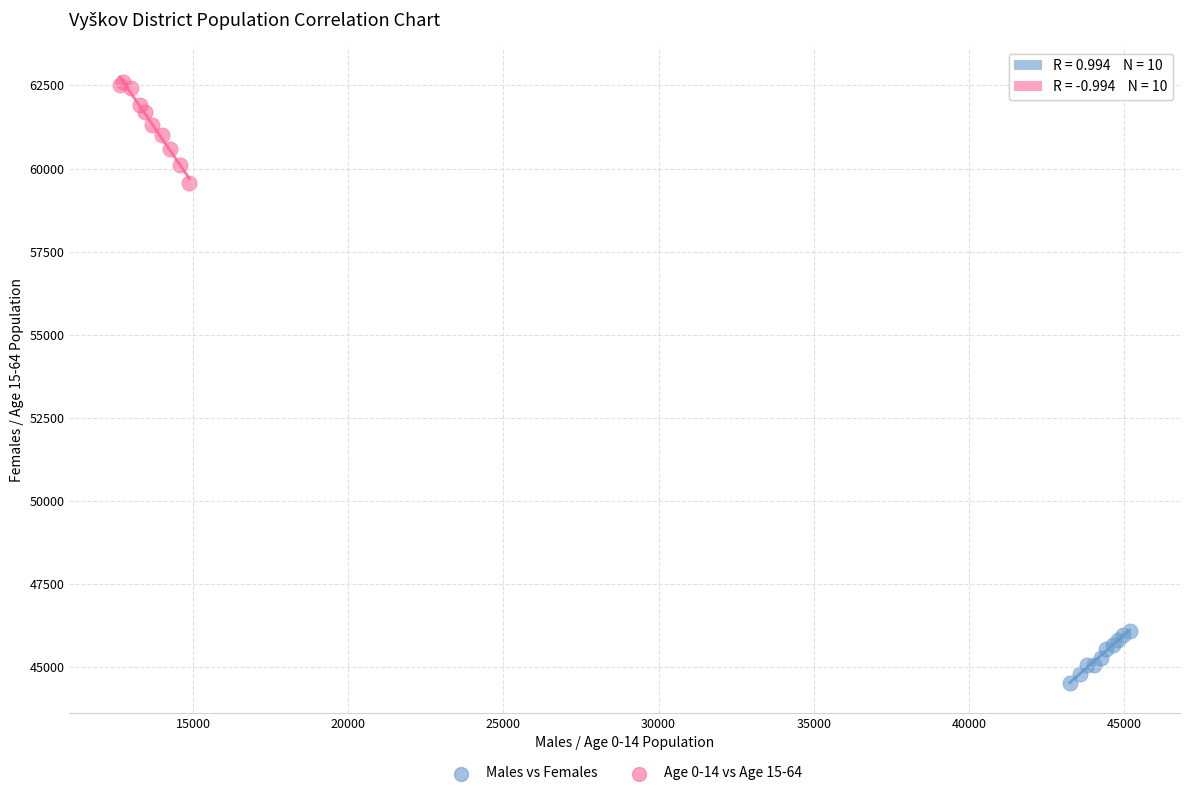

Which series reaches the maximum Y coordinate?

Age 0-14 vs Age 15-64